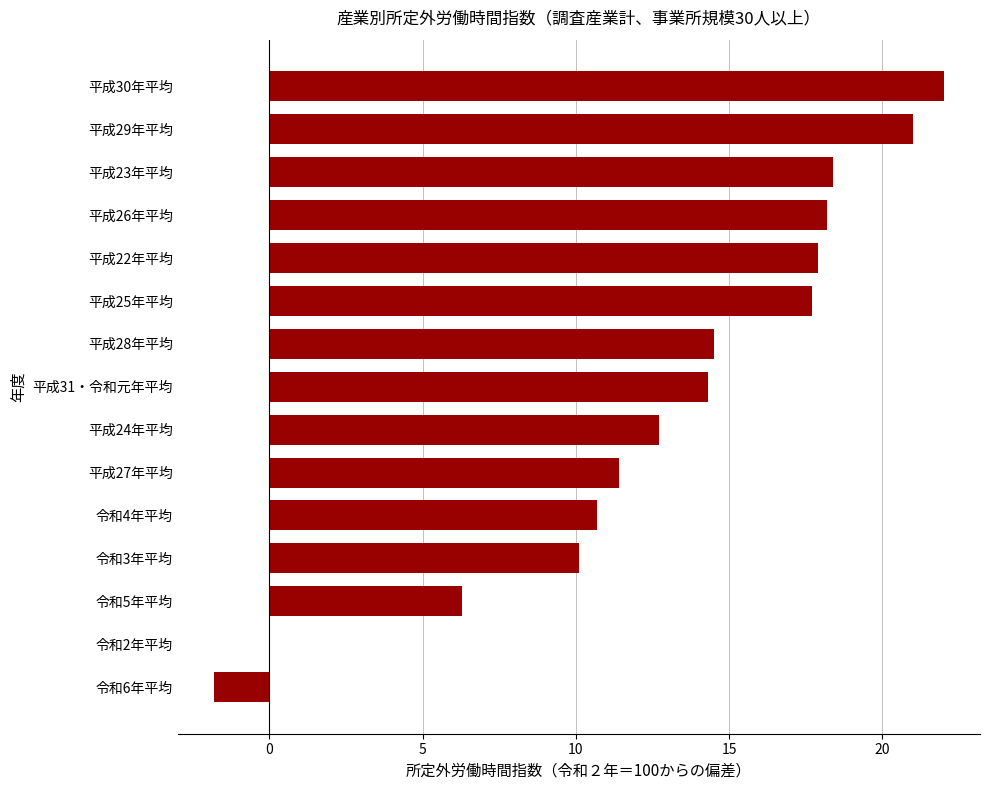

What is the sum of all values?

193.4